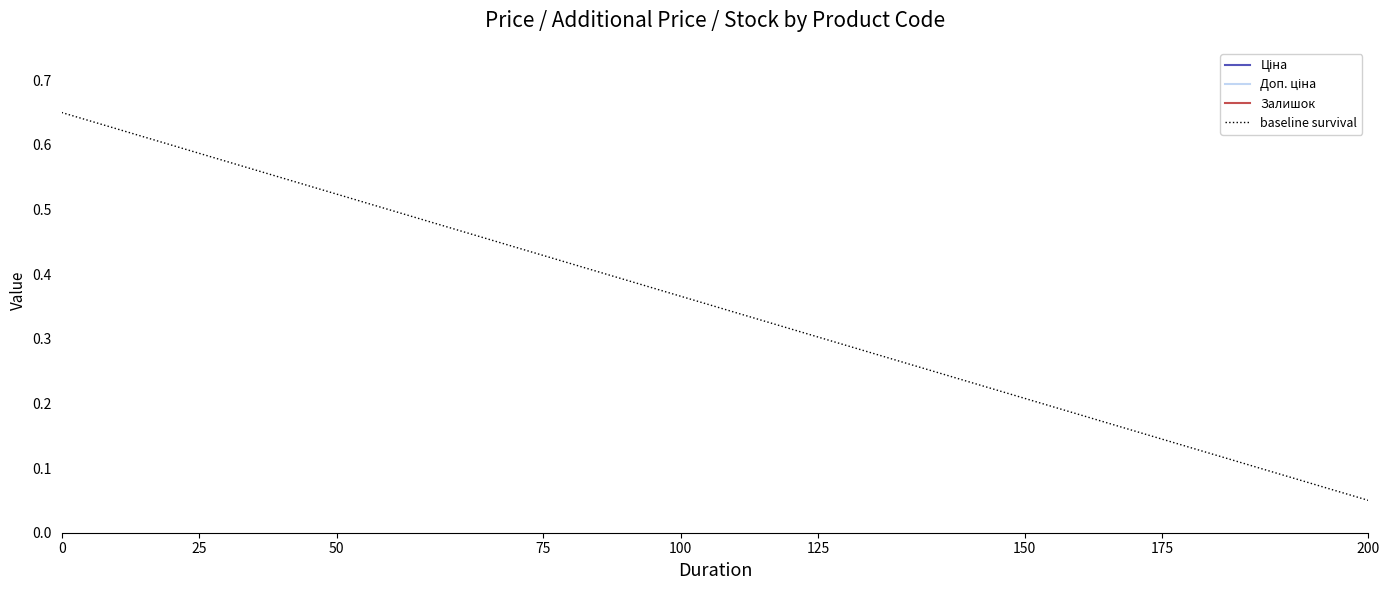

What is the average value of the Доп. ціна series?

0.9